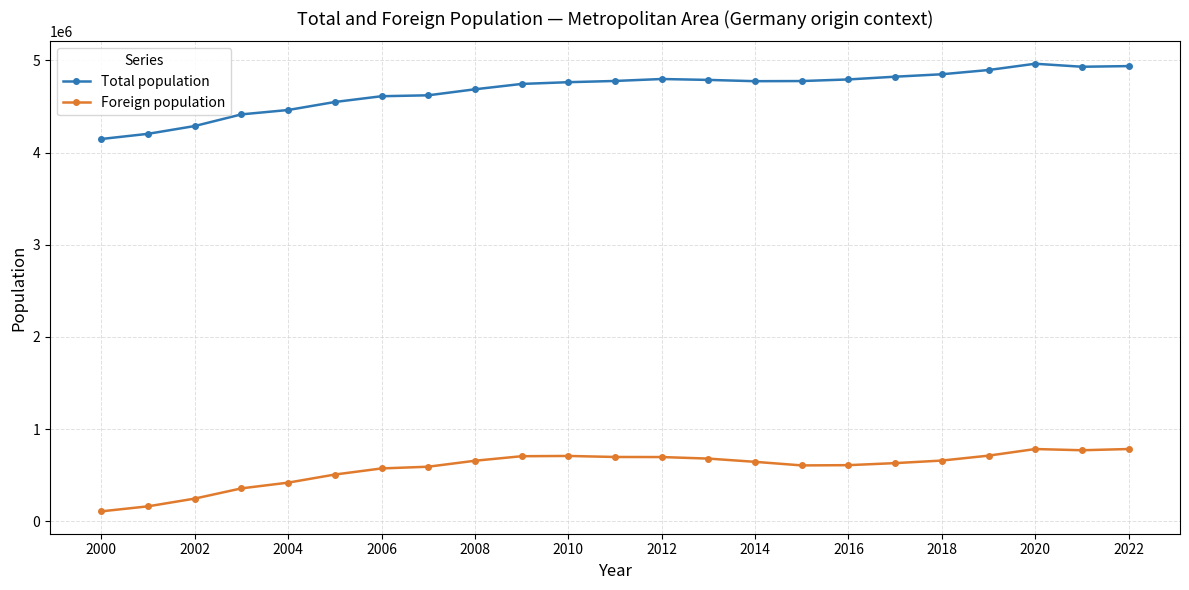

What is the value of the Foreign population point at the 2nd from the left?

161442